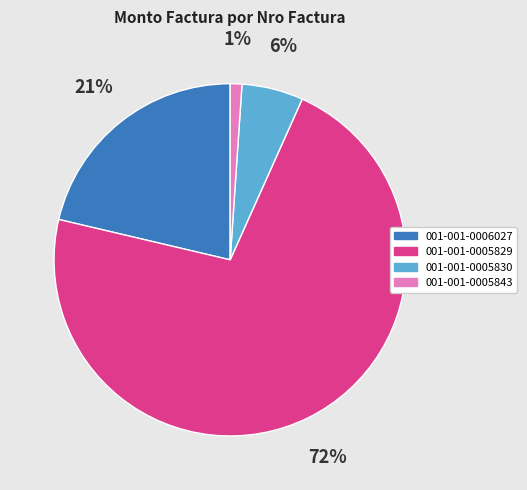

Is 001-001-0005829 the majority of the pie?

Yes